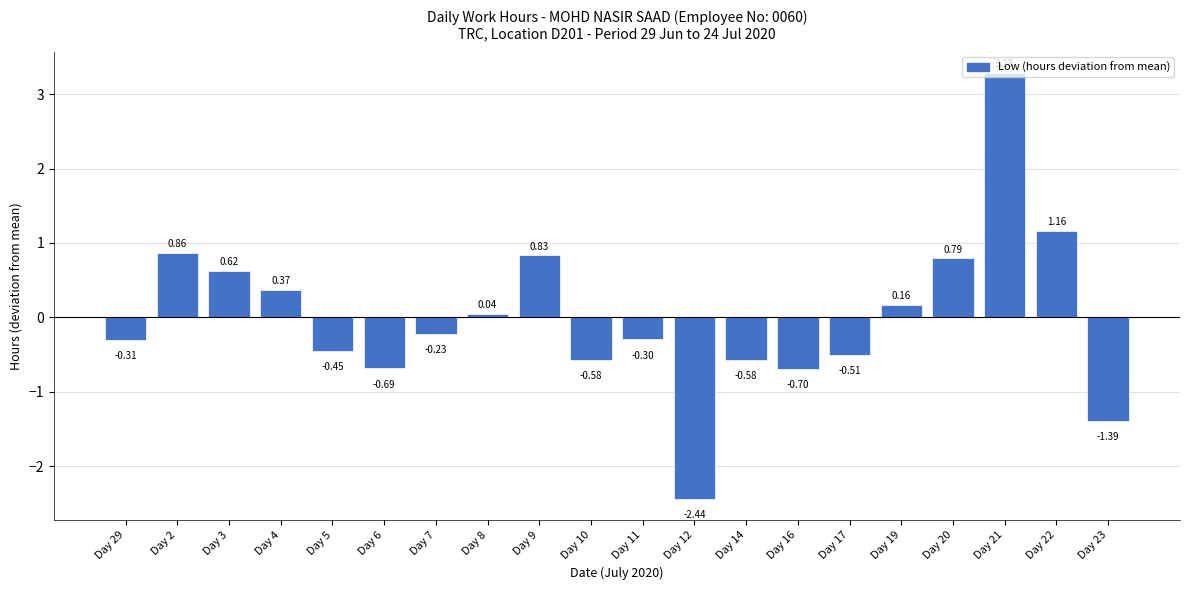

What is the difference between the second highest and minimum values?

3.6